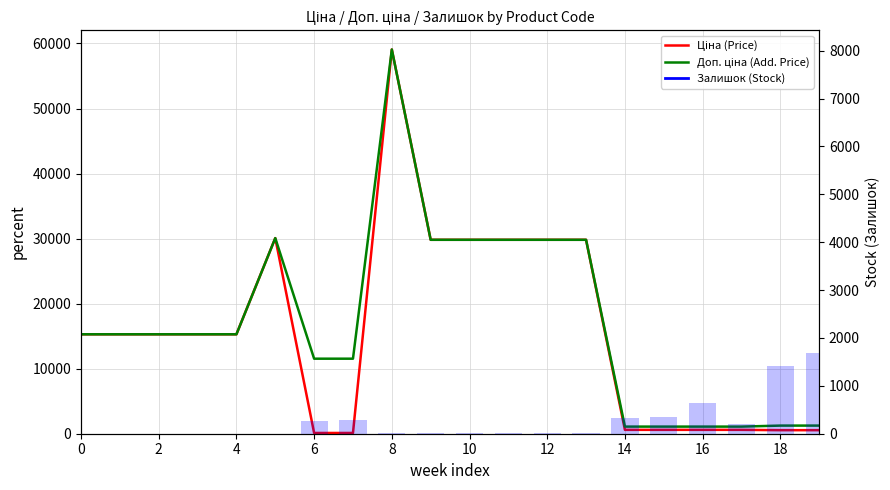

Does the chart contain stacked bars?

No